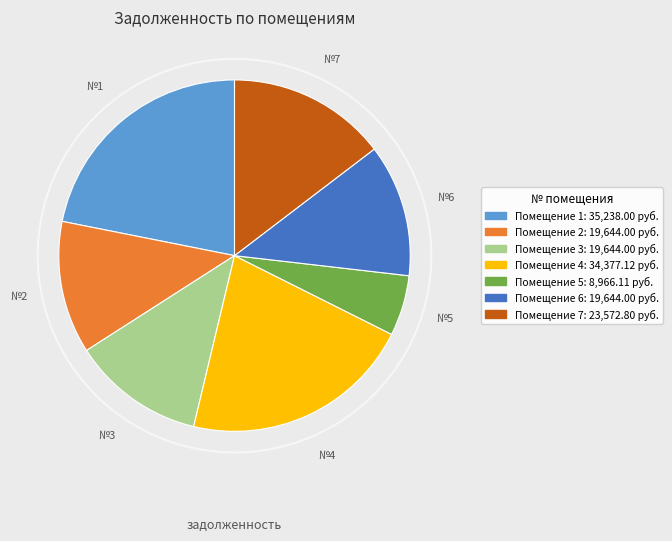

Does any single category account for the majority?

No